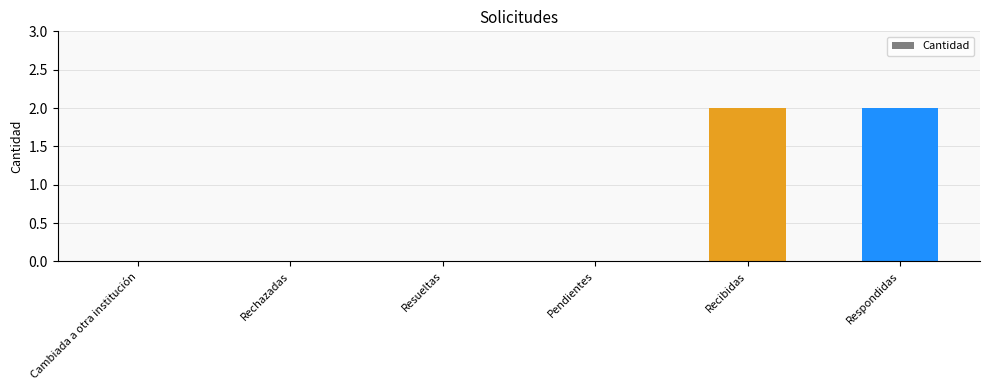

Does the chart contain stacked bars?

No